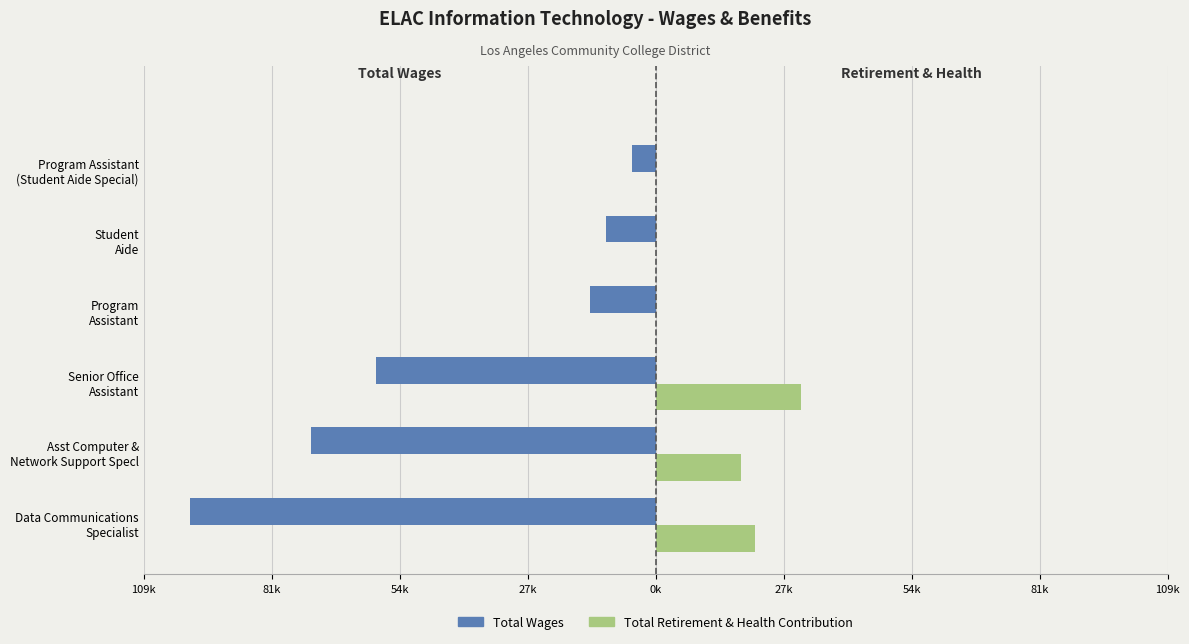

What are all the series names shown in the legend?

Total Wages, Total Retirement & Health Contribution